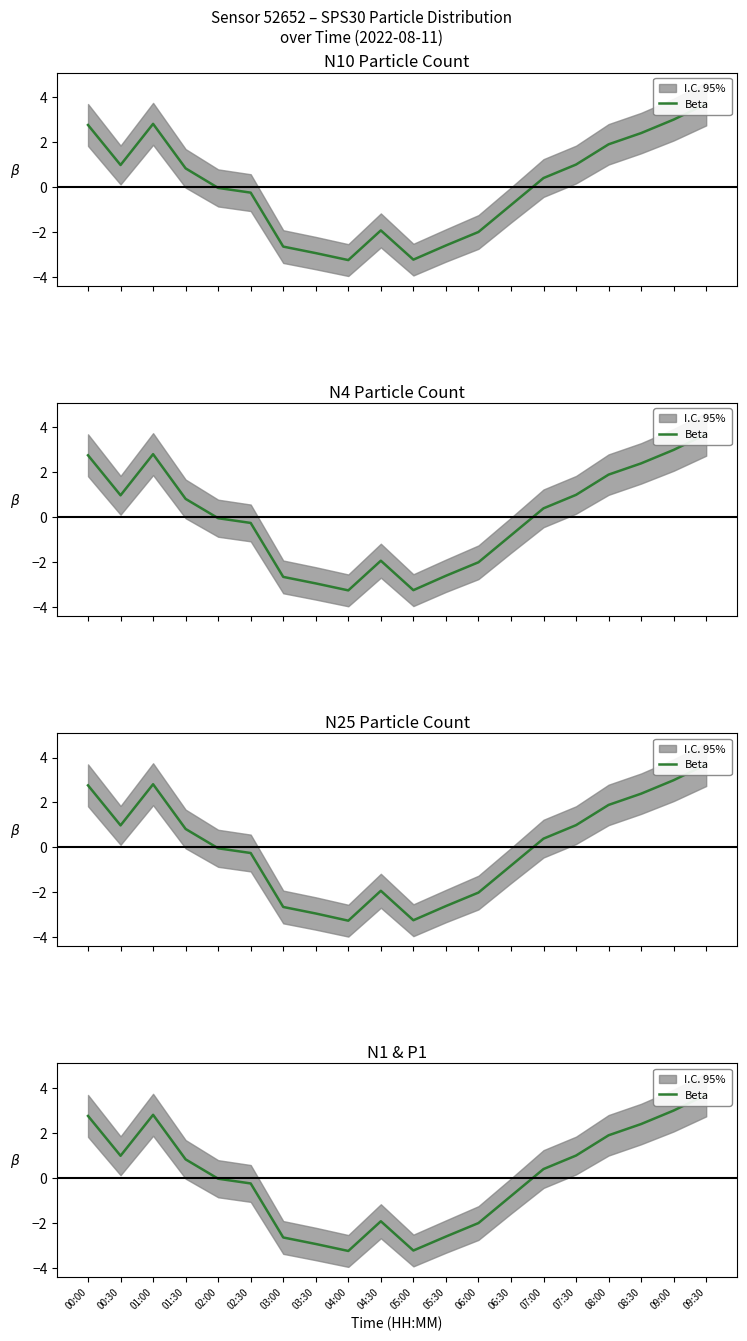

How many data points are above 0?

10